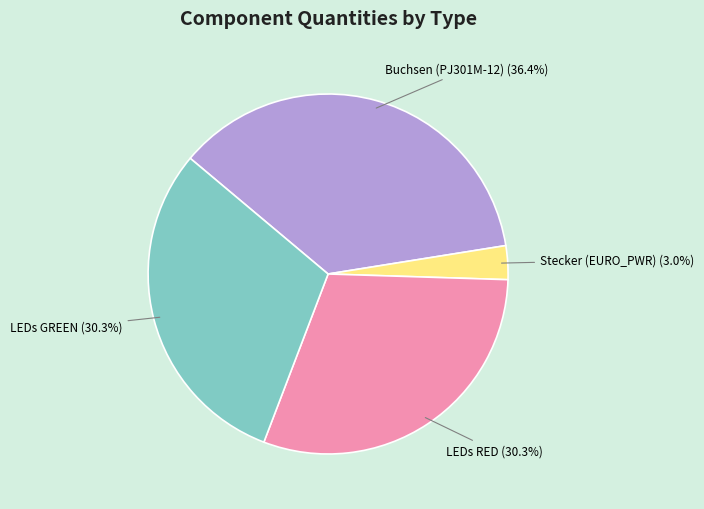

Is there a majority slice in this chart?

No